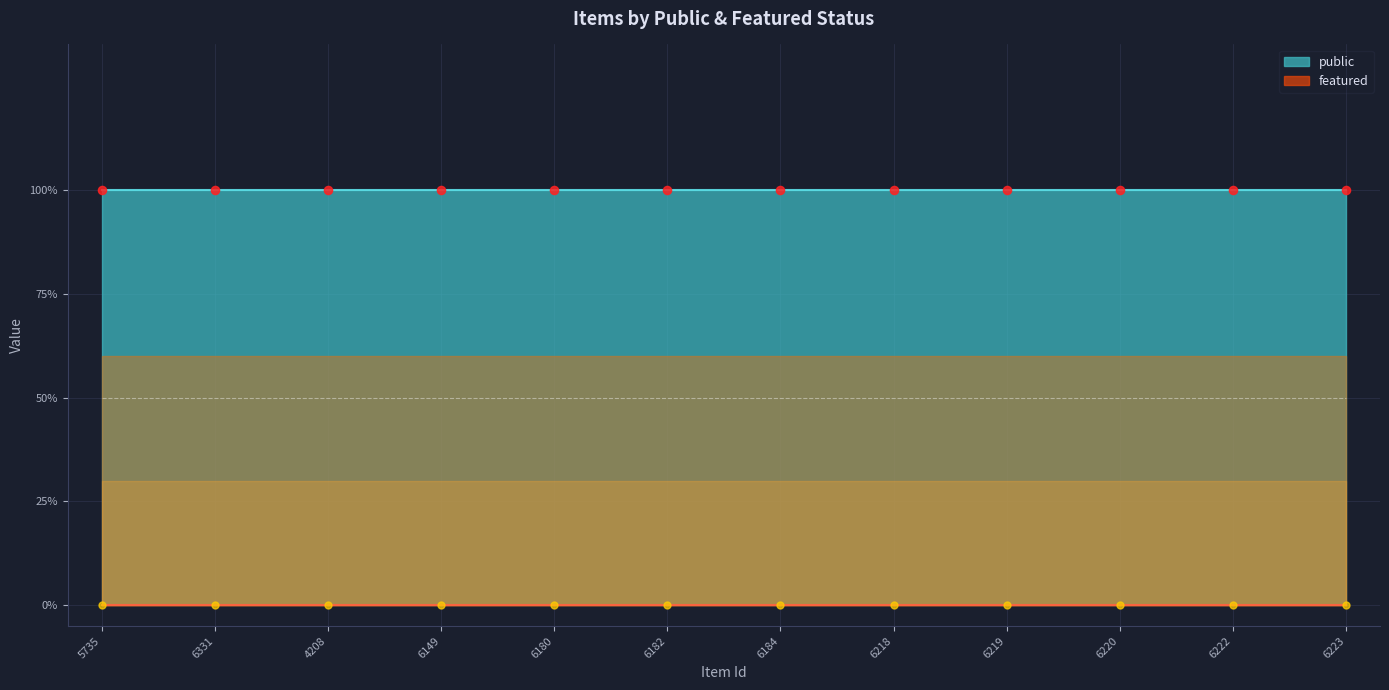

Is the value of featured at 6218 greater than the value of public at 5735?

No